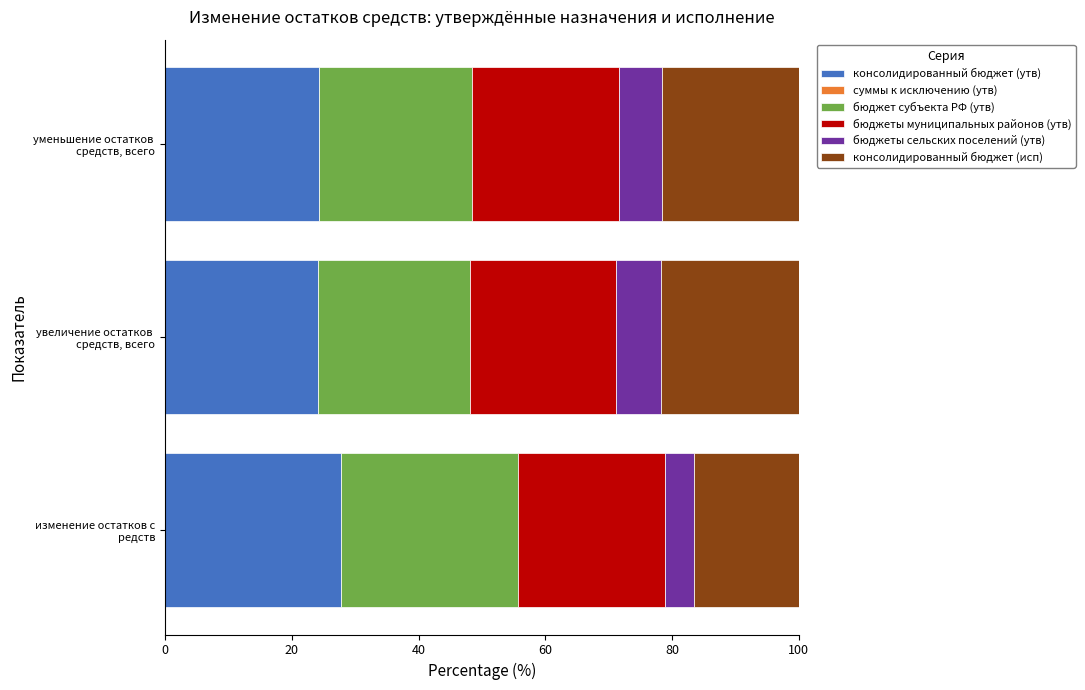

What is the maximum value for консолидированный бюджет (утв)?

27.8